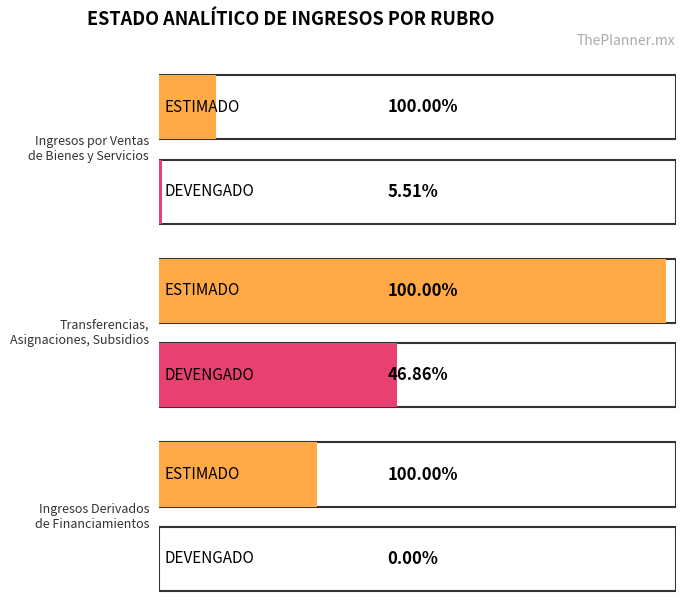

Which has a higher value, Ingresos por Ventas de Bienes y Servicios or Ingresos Derivados de Financiamientos?

Ingresos Derivados de Financiamientos